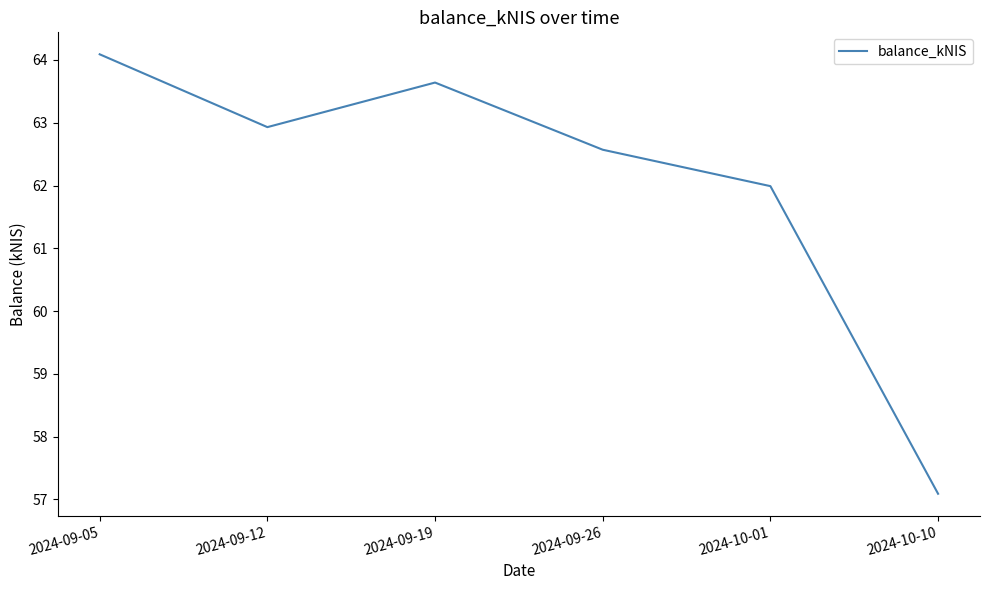

List the labels in order of value, largest first.

2024-09-05, 2024-09-19, 2024-09-12, 2024-09-26, 2024-10-01, 2024-10-10